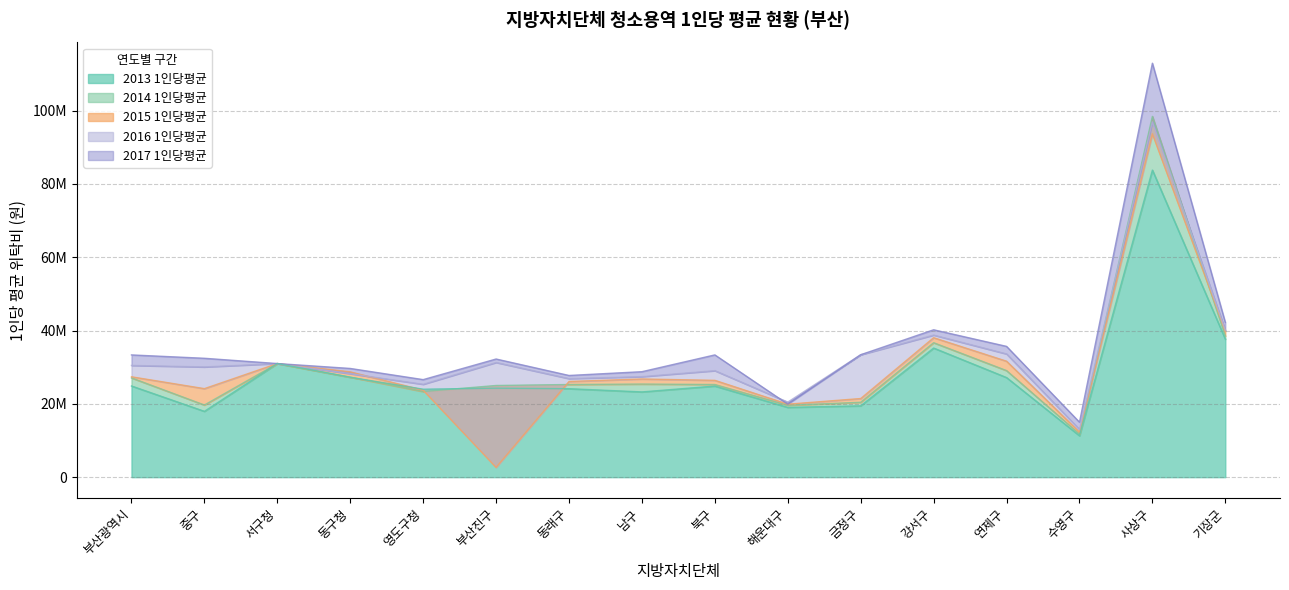

Where is the first local minimum for 2014 1인당평균?

중구